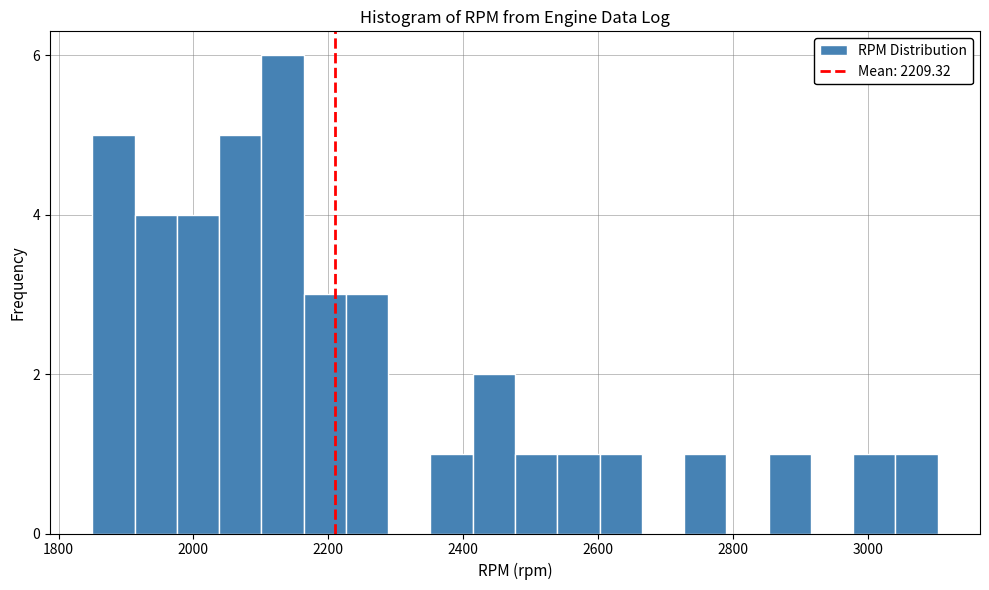

Read against the x-axis, roughly where is the centre of the tallest bar?

2140